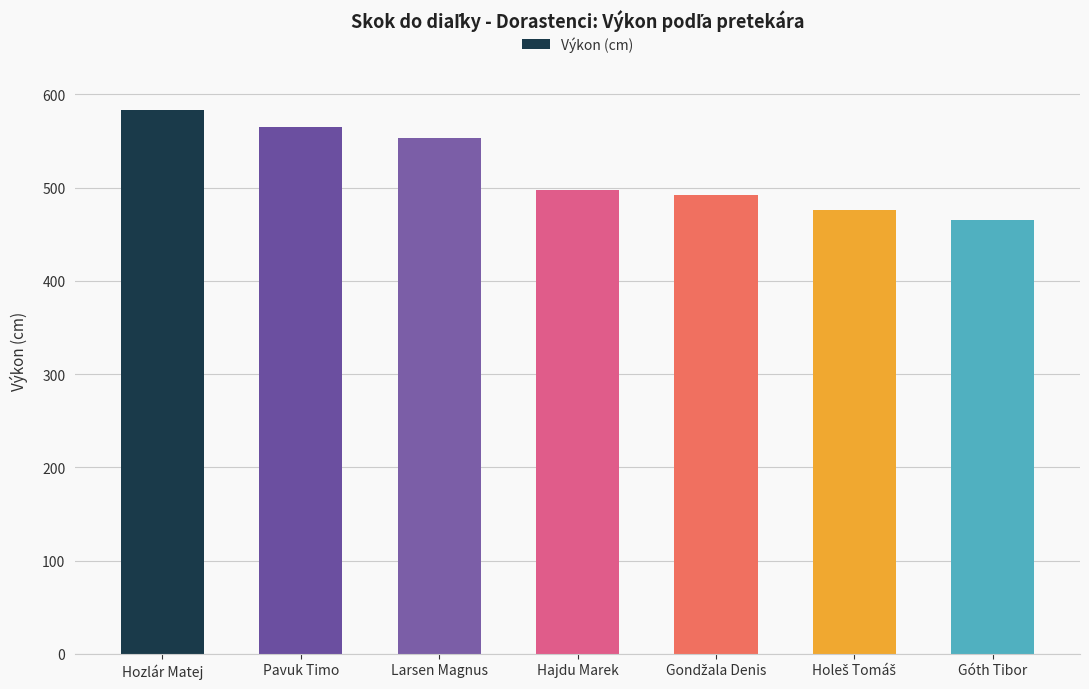

Reading left to right, what are all the values shown in this chart?

583	565	553	497	492	476	465